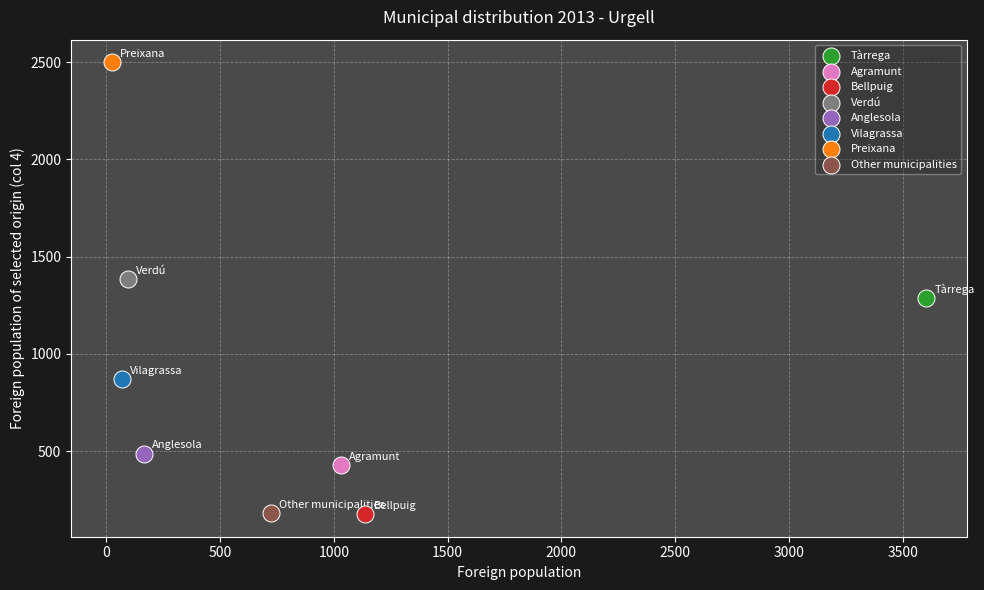

What are all the series names shown in the legend?

Tàrrega, Agramunt, Bellpuig, Verdú, Anglesola, Vilagrassa, Preixana, Other municipalities